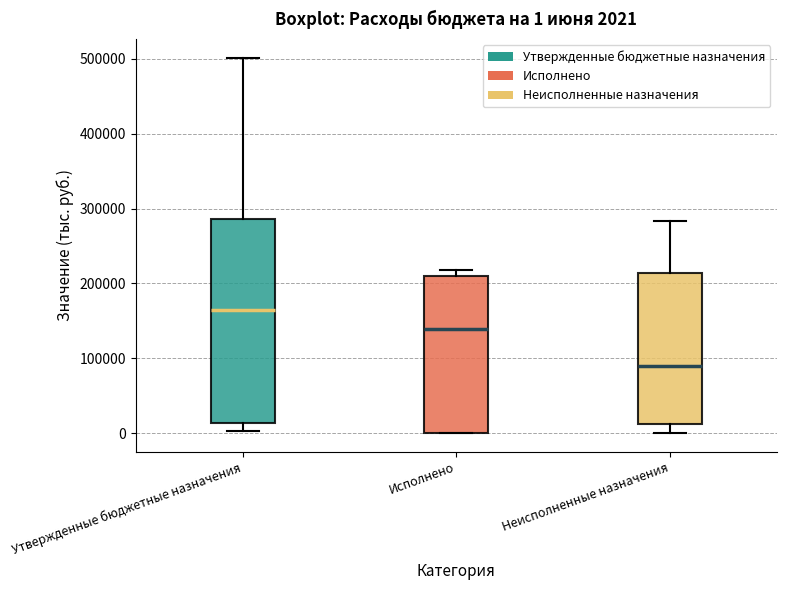

Comparing the boxes themselves (not the whiskers), which one is the tallest?

Утвержденные бюджетные назначения